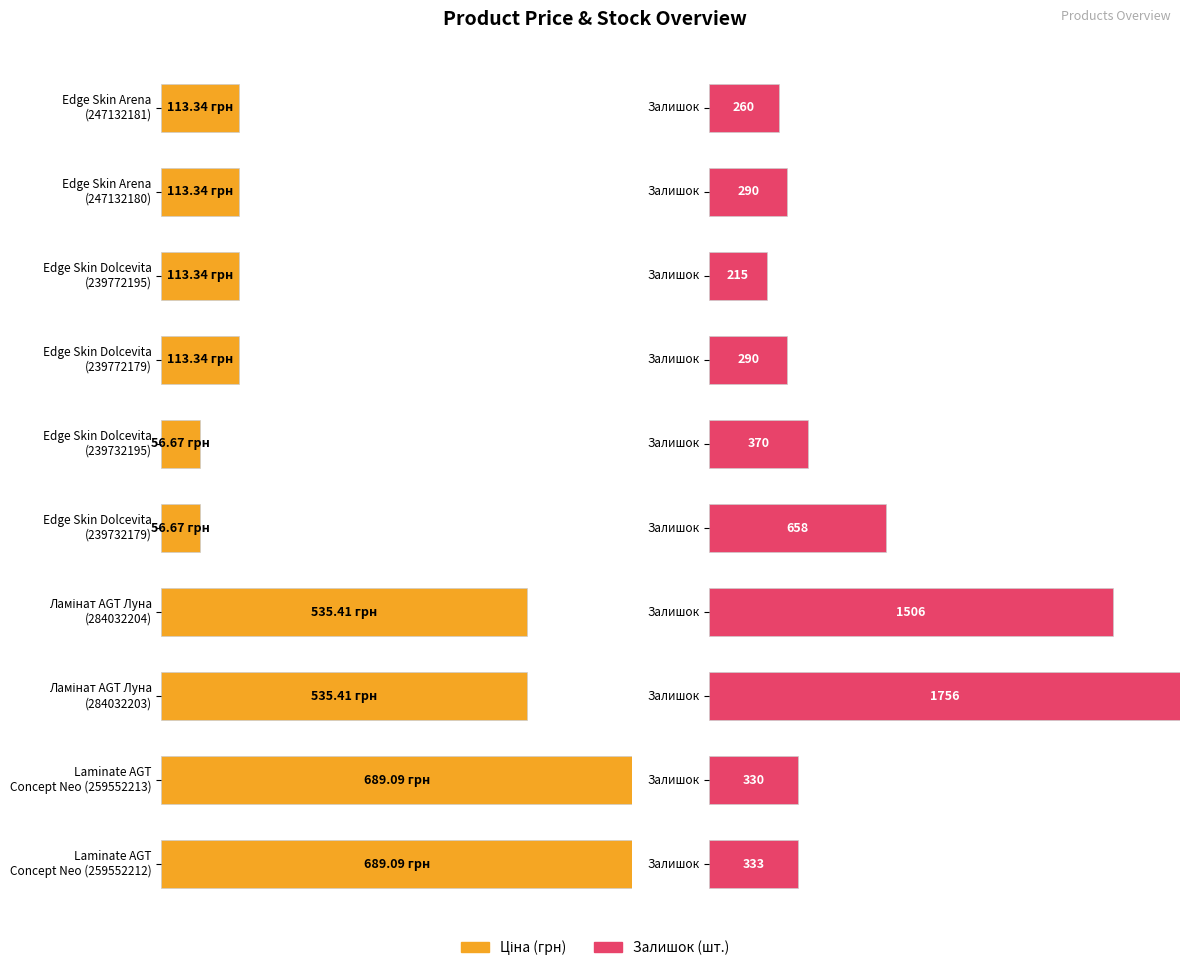

Rank the series by their average value, from highest to lowest.

Залишок, Ціна